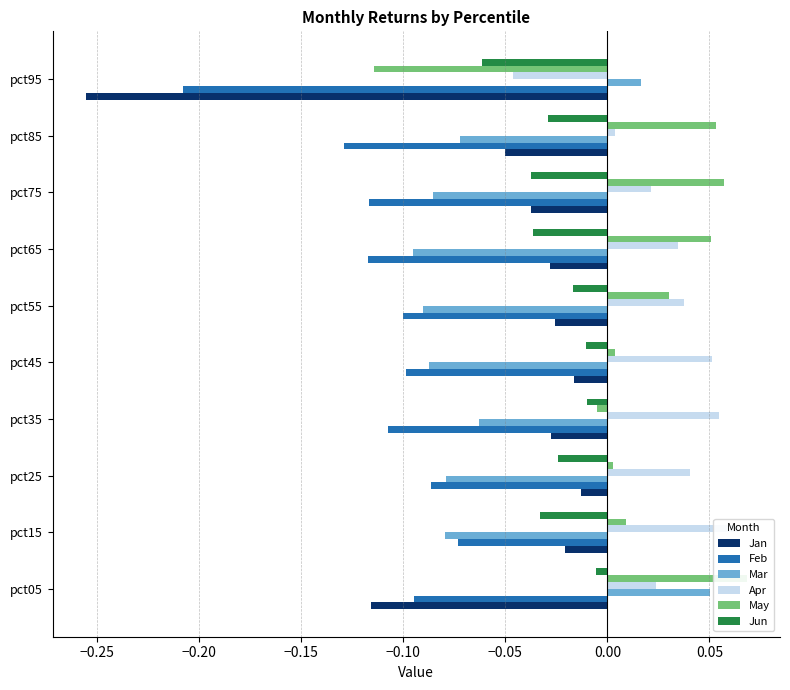

What is the total value across all series at pct55?

-0.2